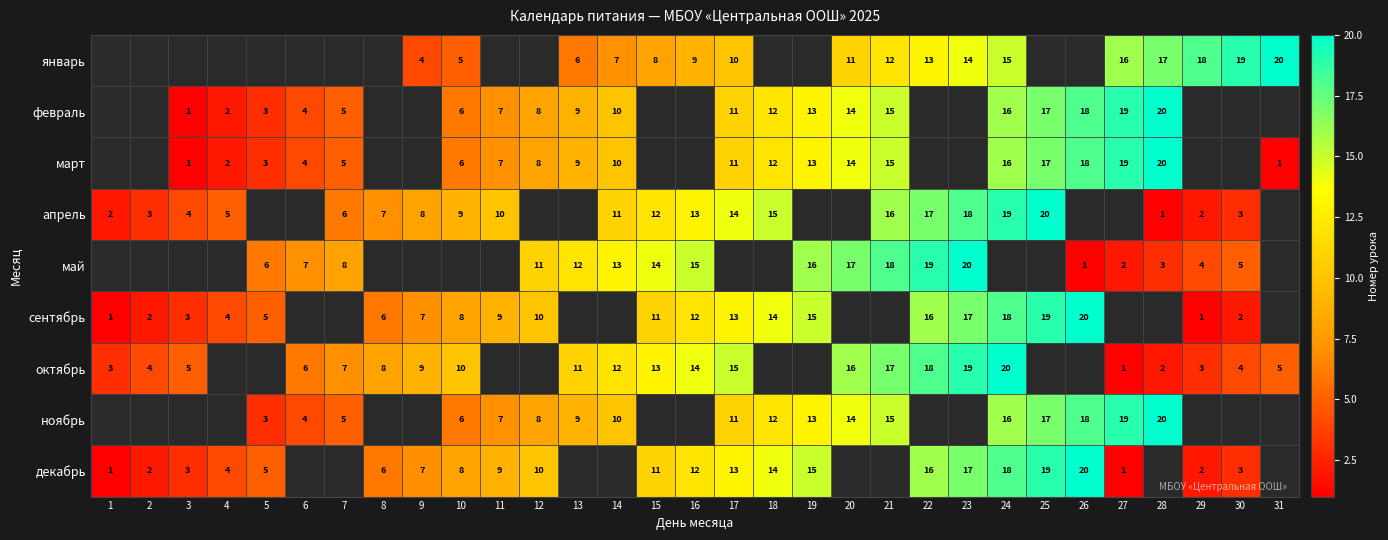

True or false: апрель has a value of 20 at 16.

False